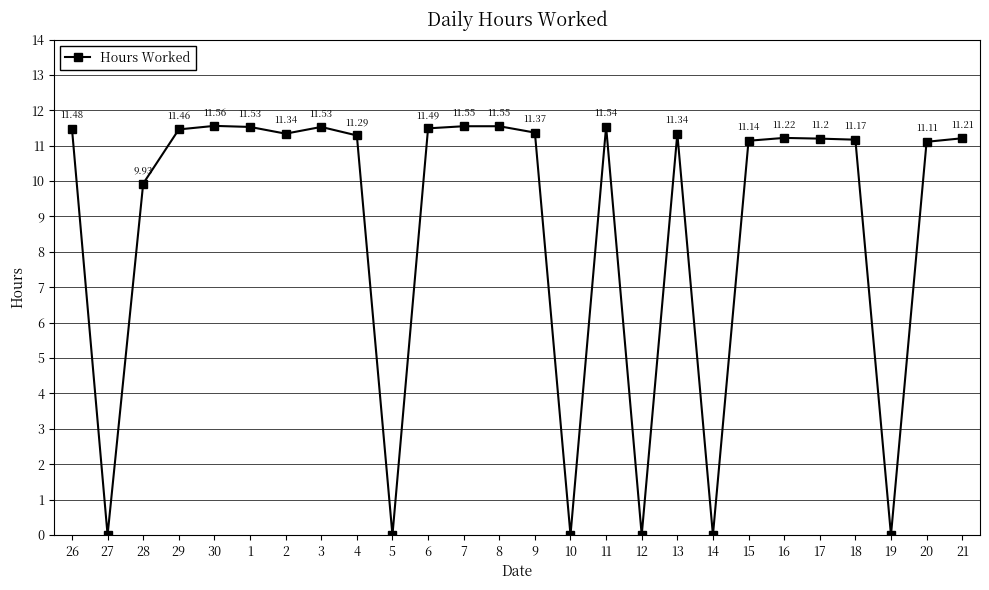

What is the ratio of the value at 1 to the value at 4?

1.0